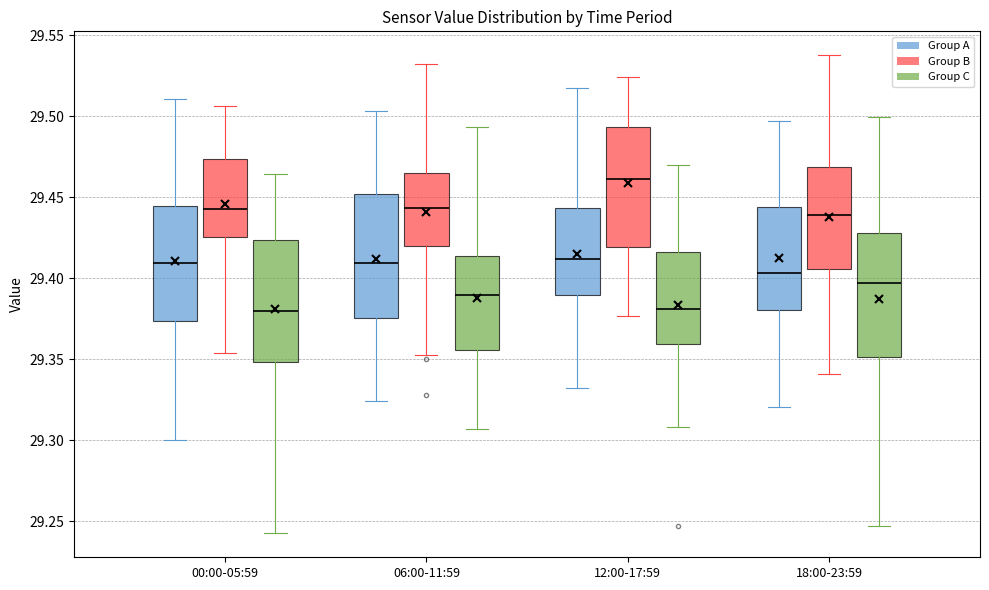

Where does the lower whisker of the box for 12:00-17:59 (Group B) end on the y-axis? The values are not printed on the chart, so give them approximately, as read against the axis.

29.375